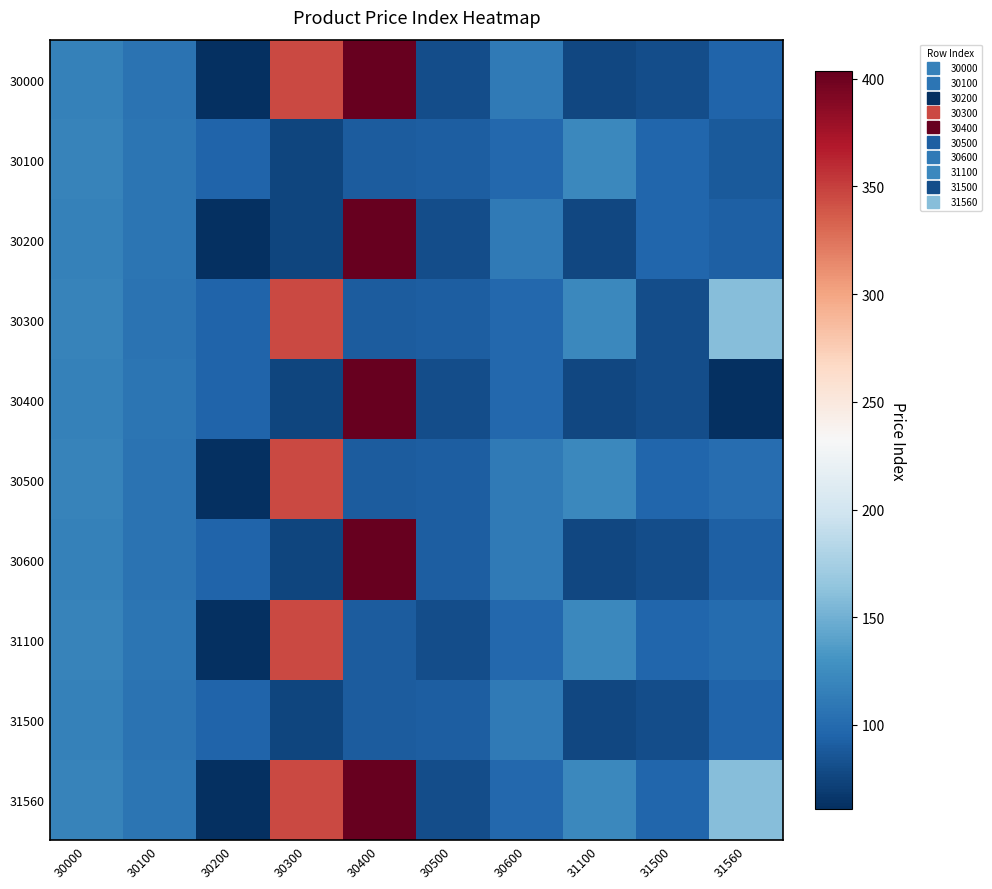

How many data points does each series have?

10